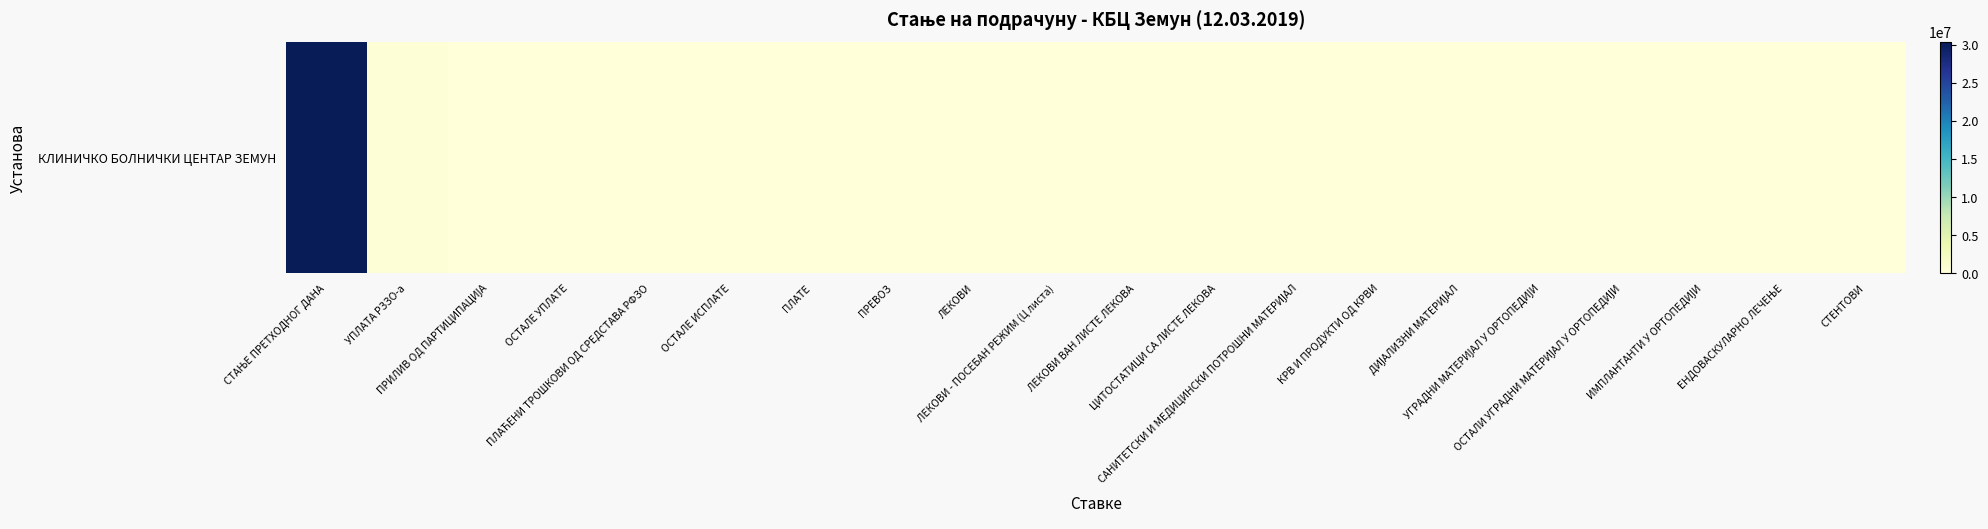

List the labels in order of value, largest first.

СТАЊЕ ПРЕТХОДНОГ ДАНА, УПЛАТА РЗЗО-а, ПРИЛИВ ОД ПАРТИЦИПАЦИЈА, ОСТАЛЕ УПЛАТЕ, ПЛАЋЕНИ ТРОШКОВИ ОД СРЕДСТАВА РФЗО, ОСТАЛЕ ИСПЛАТЕ, ПЛАТЕ, ПРЕВОЗ, ЛЕКОВИ, ЛЕКОВИ - ПОСЕБАН РЕЖИМ (Ц листа), ЛЕКОВИ ВАН ЛИСТЕ ЛЕКОВА, ЦИТОСТАТИЦИ СА ЛИСТЕ ЛЕКОВА, САНИТЕТСКИ И МЕДИЦИНСКИ ПОТРОШНИ МАТЕРИЈАЛ, КРВ И ПРОДУКТИ ОД КРВИ, ДИЈАЛИЗНИ МАТЕРИЈАЛ, УГРАДНИ МАТЕРИЈАЛ У ОРТОПЕДИЈИ, ОСТАЛИ УГРАДНИ МАТЕРИЈАЛ У ОРТОПЕДИЈИ, ИМПЛАНТАНТИ У ОРТОПЕДИЈИ, ЕНДОВАСКУЛАРНО ЛЕЧЕЊЕ, СТЕНТОВИ